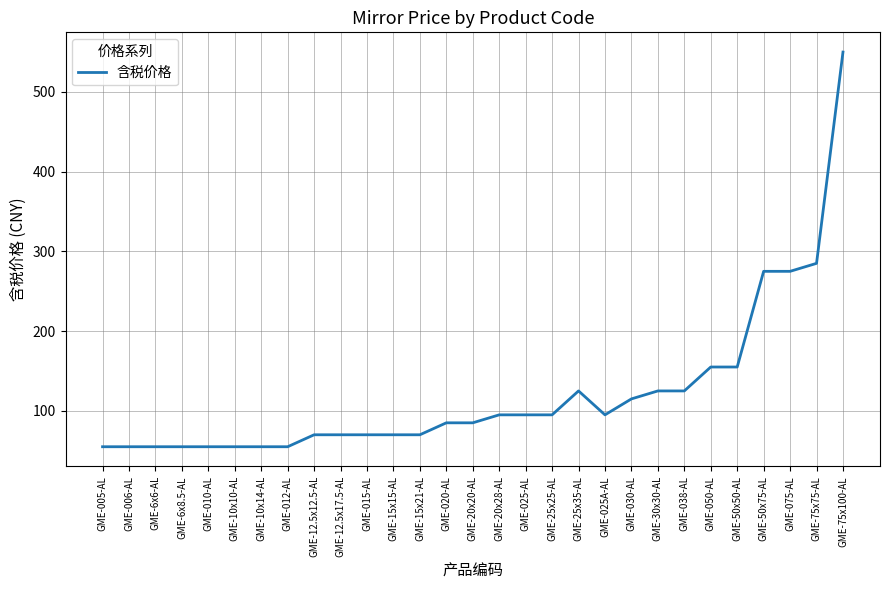

Reading left to right, extract all data points from this chart.

55	55	55	55	55	55	55	55	70	70	70	70	70	85	85	95	95	95	125	95	115	125	125	155	155	275	275	285	550